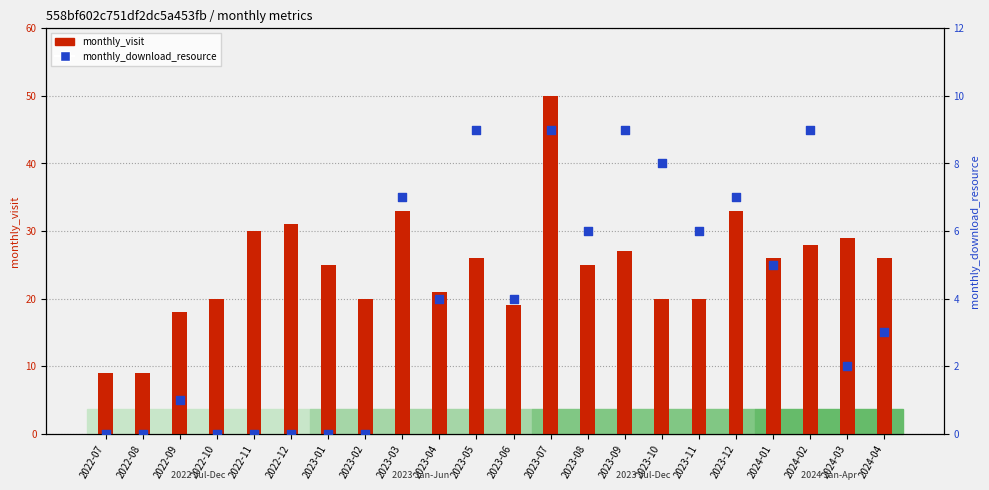

What is the total value across all series at 2023-11?

26